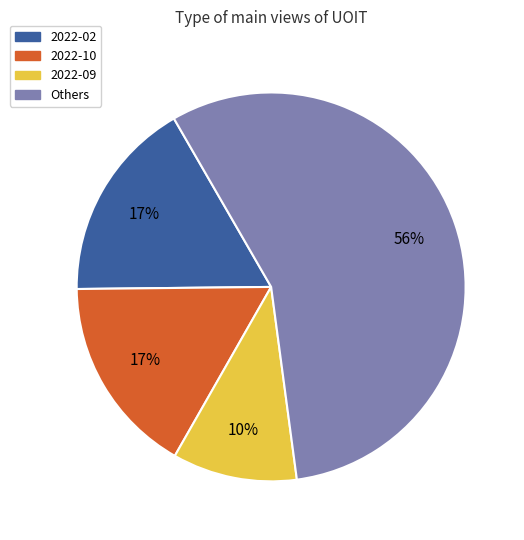

Does any single category account for the majority?

Yes